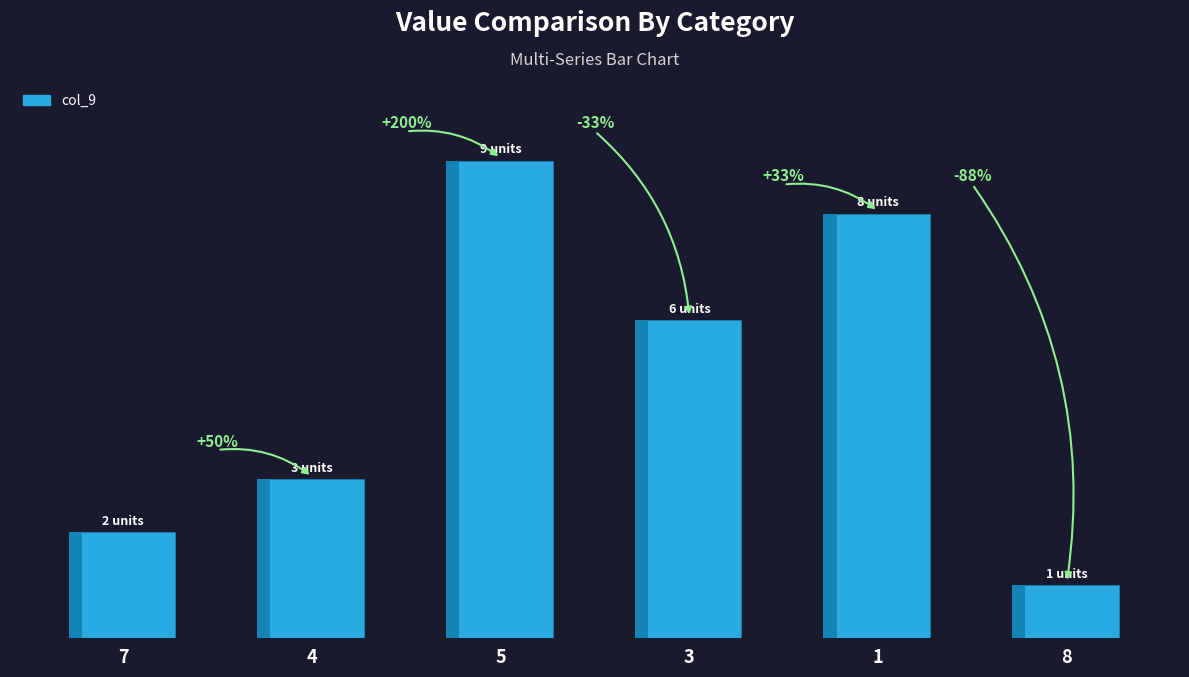

At which label is the value closest to 5?

3